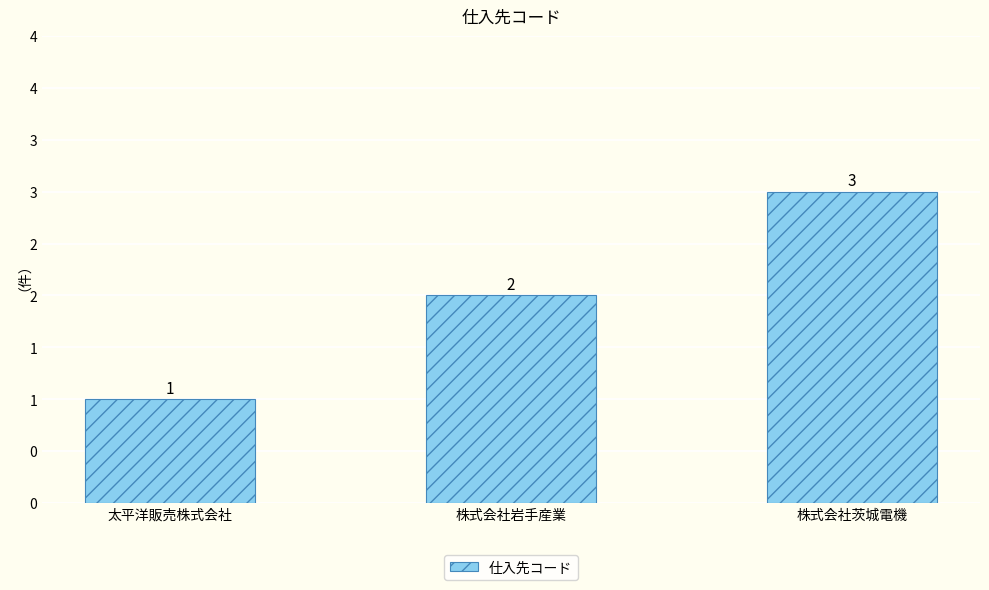

Between 株式会社茨城電機 and 株式会社岩手産業, which is larger?

株式会社茨城電機